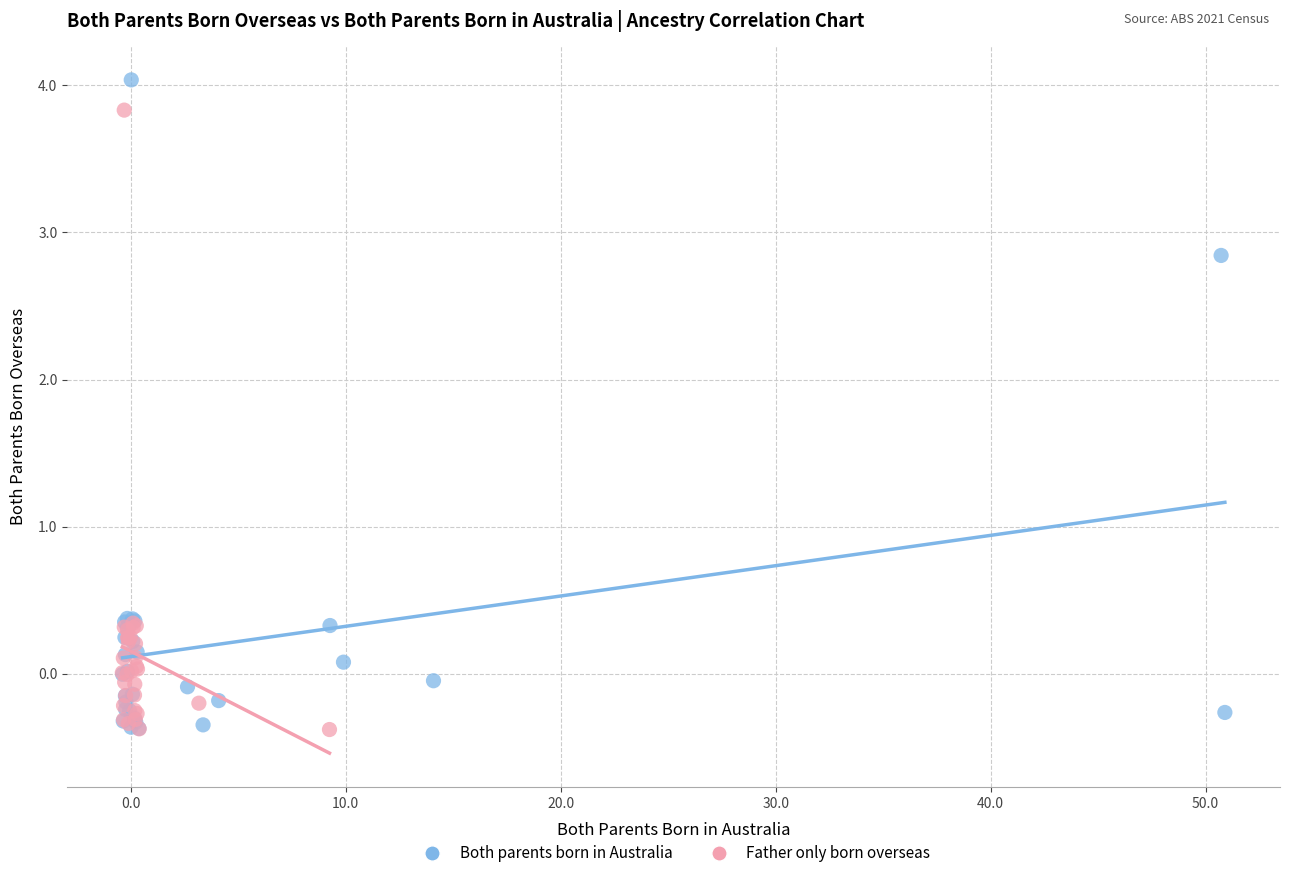

Which series reaches the maximum Y coordinate?

Both parents born in Australia